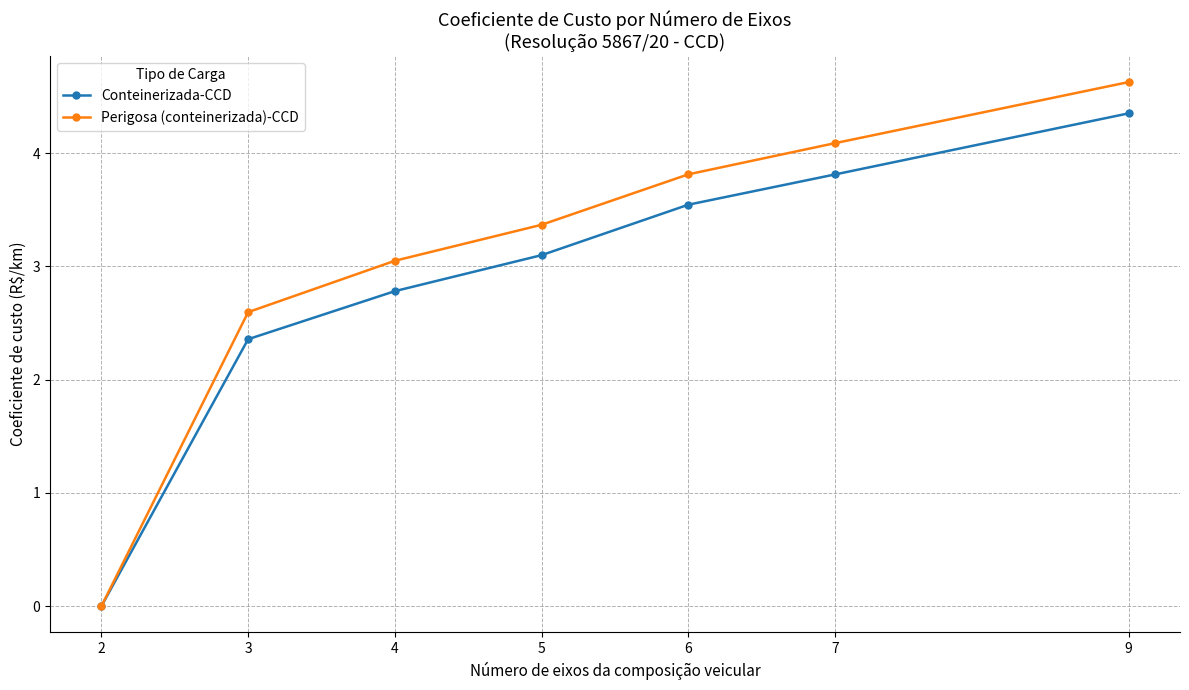

What is the maximum value shown in the chart?

4.6